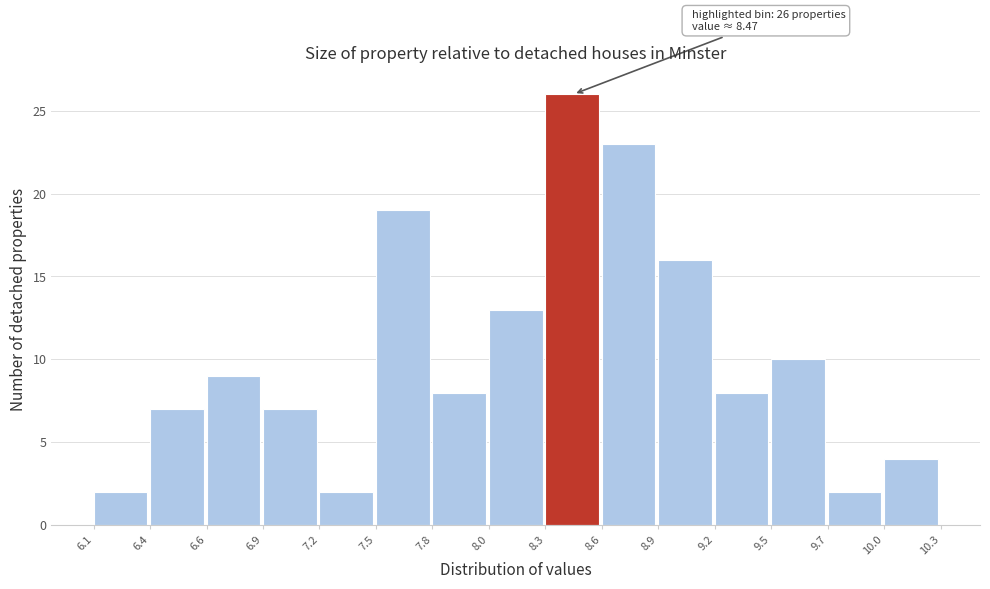

Reading right to left, list all the values displayed in this chart.

4	2	10	8	16	23	26	13	8	19	2	7	9	7	2